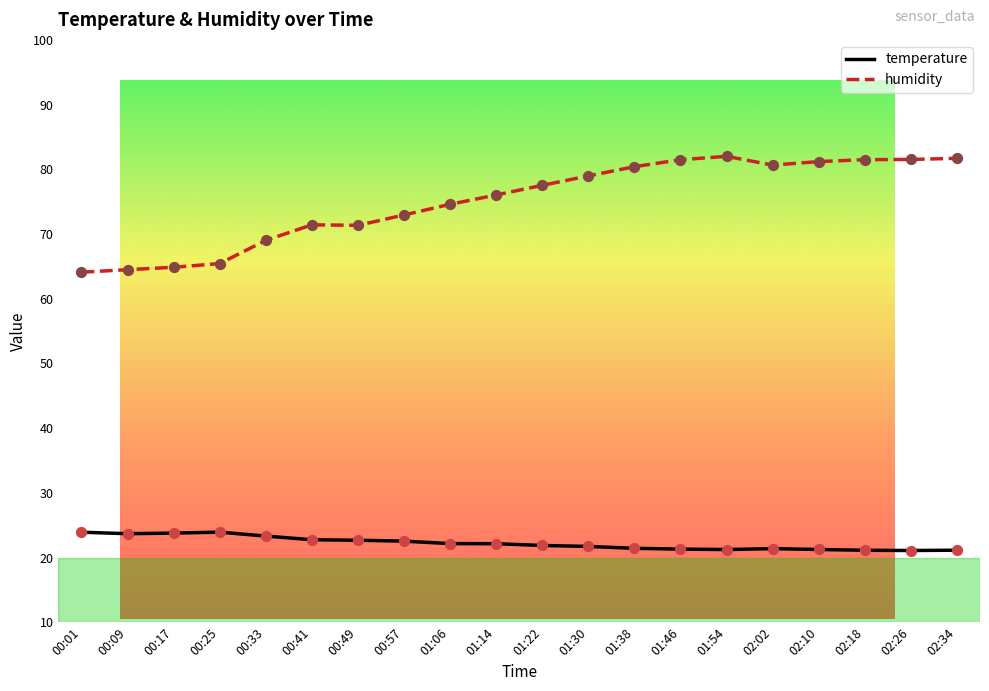

At how many categories does at least one series exceed 22?

20